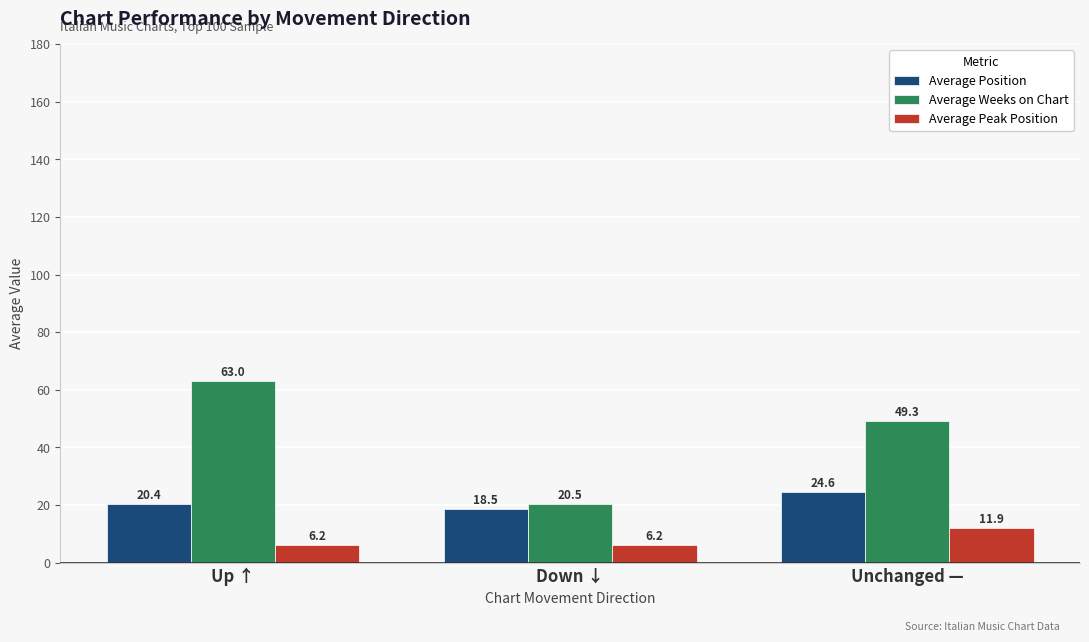

Reading left to right, transcribe all the data shown in this chart.

Average Position: 20.4	18.5	24.6
Average Weeks on Chart: 63.0	20.5	49.3
Average Peak Position: 6.2	6.2	11.9